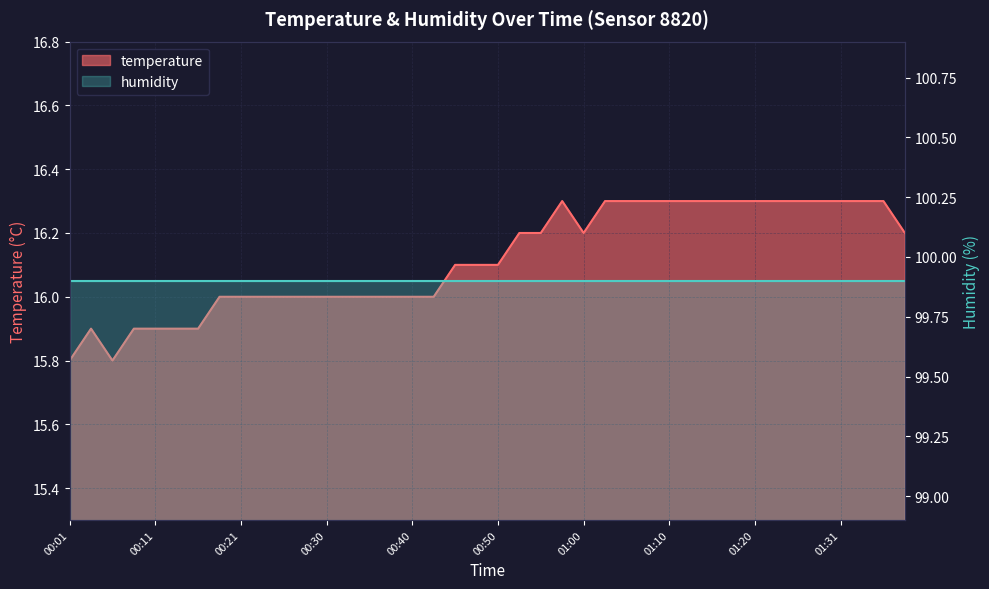

What is the value of the 16th point from the left?

16.0